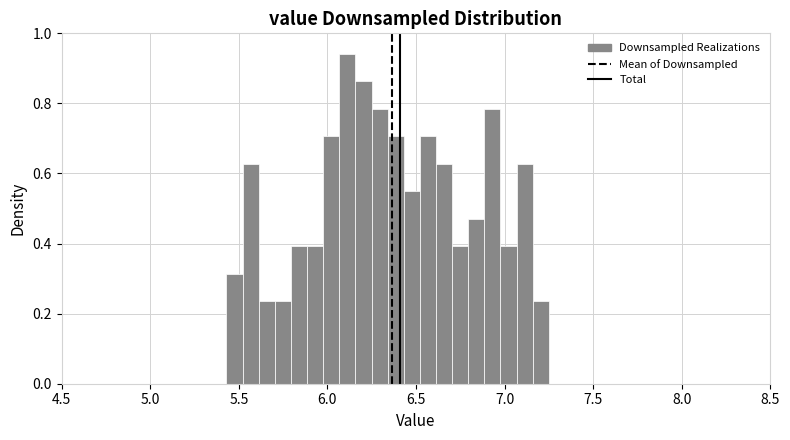

Read against the x-axis, roughly where is the centre of the tallest bar?

6.10